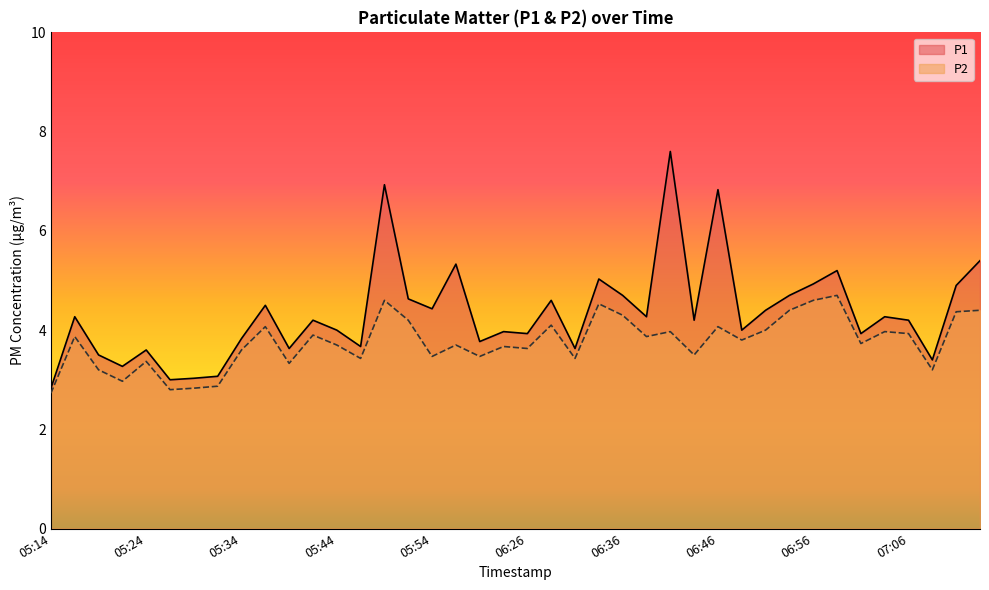

Where is the first local minimum for P2?

05:22